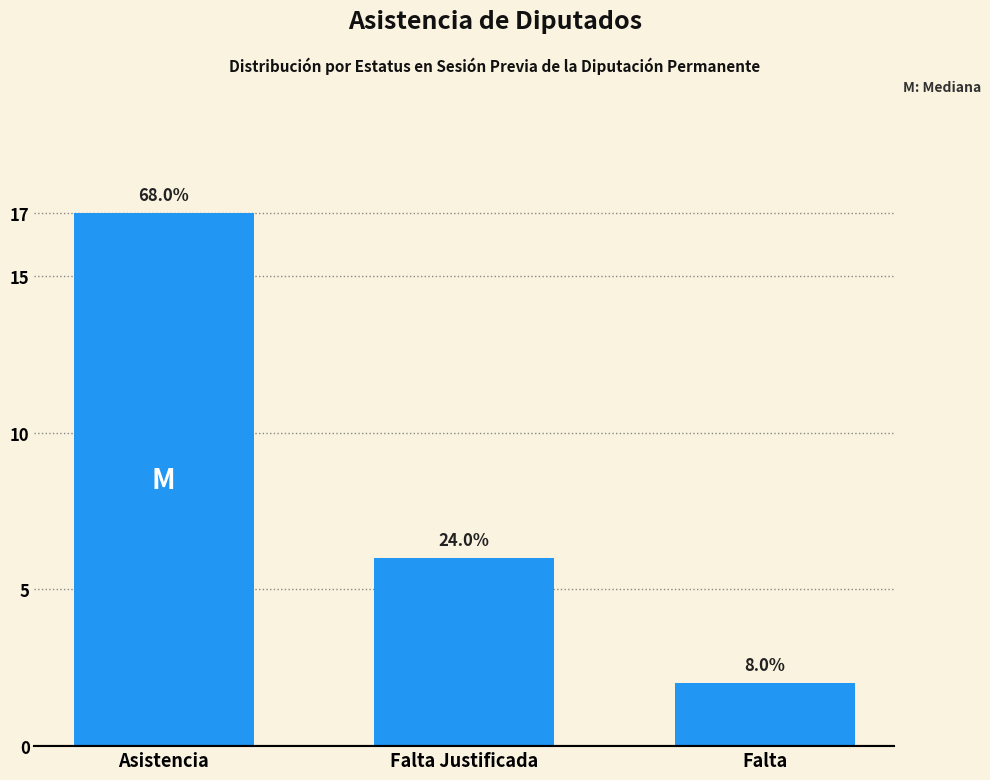

How many bars are there in total?

3